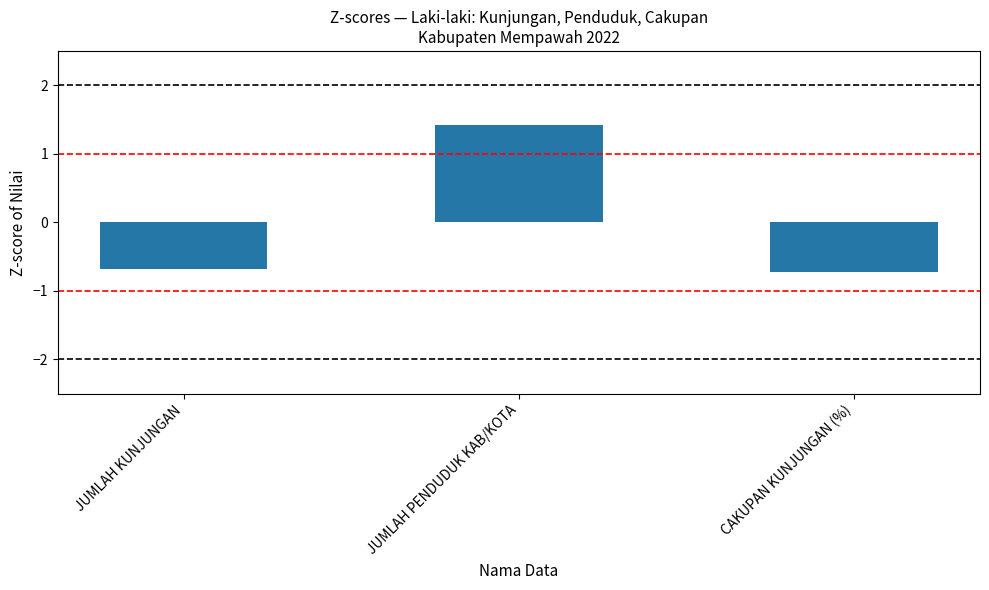

Reading left to right, extract all data points from this chart.

JUMLAH KUNJUNGAN=-0.7	JUMLAH PENDUDUK KAB/KOTA=1.4	CAKUPAN KUNJUNGAN (%)=-0.7